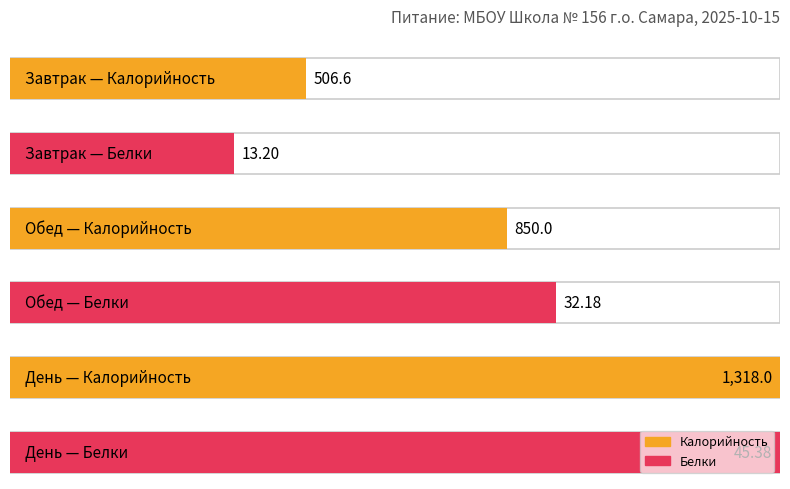

At which category is the sum across all series the highest?

День